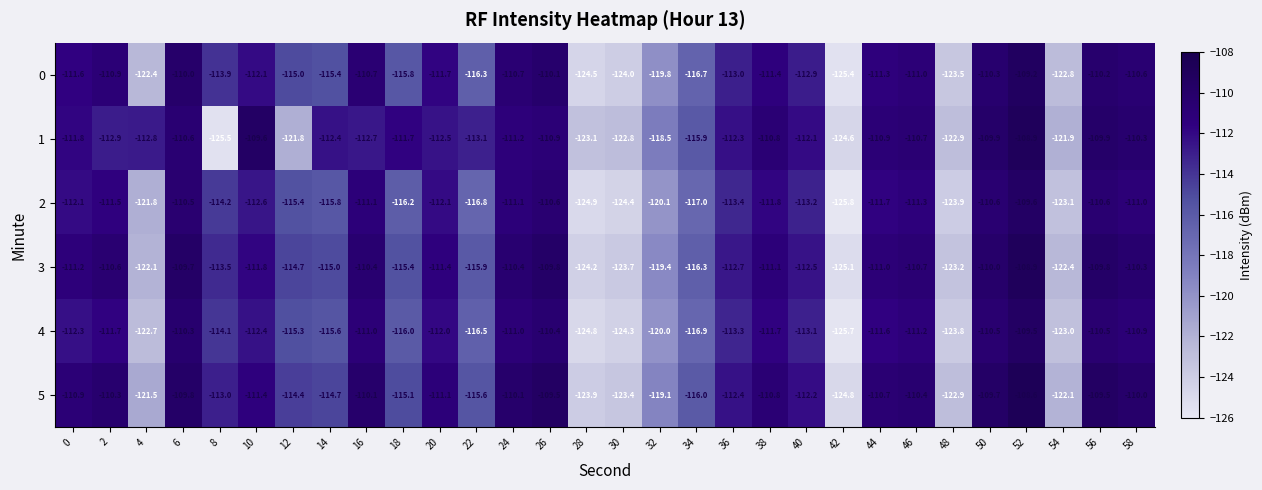

What is the difference between the highest and lowest values at 52?

1.0